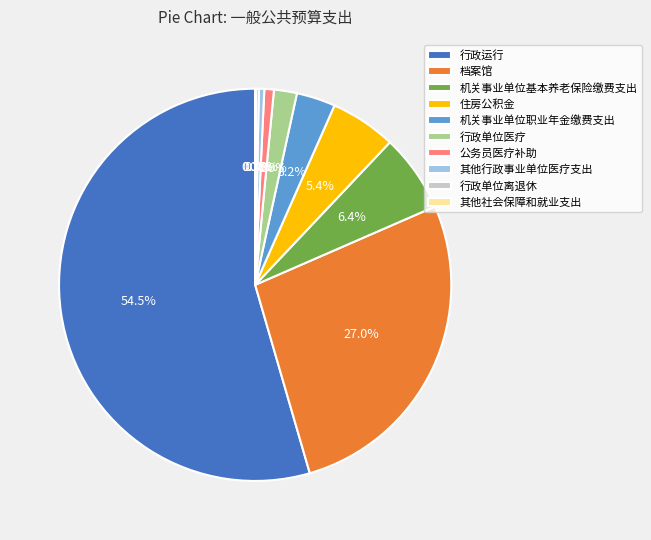

Which category has the biggest portion of the pie?

行政运行